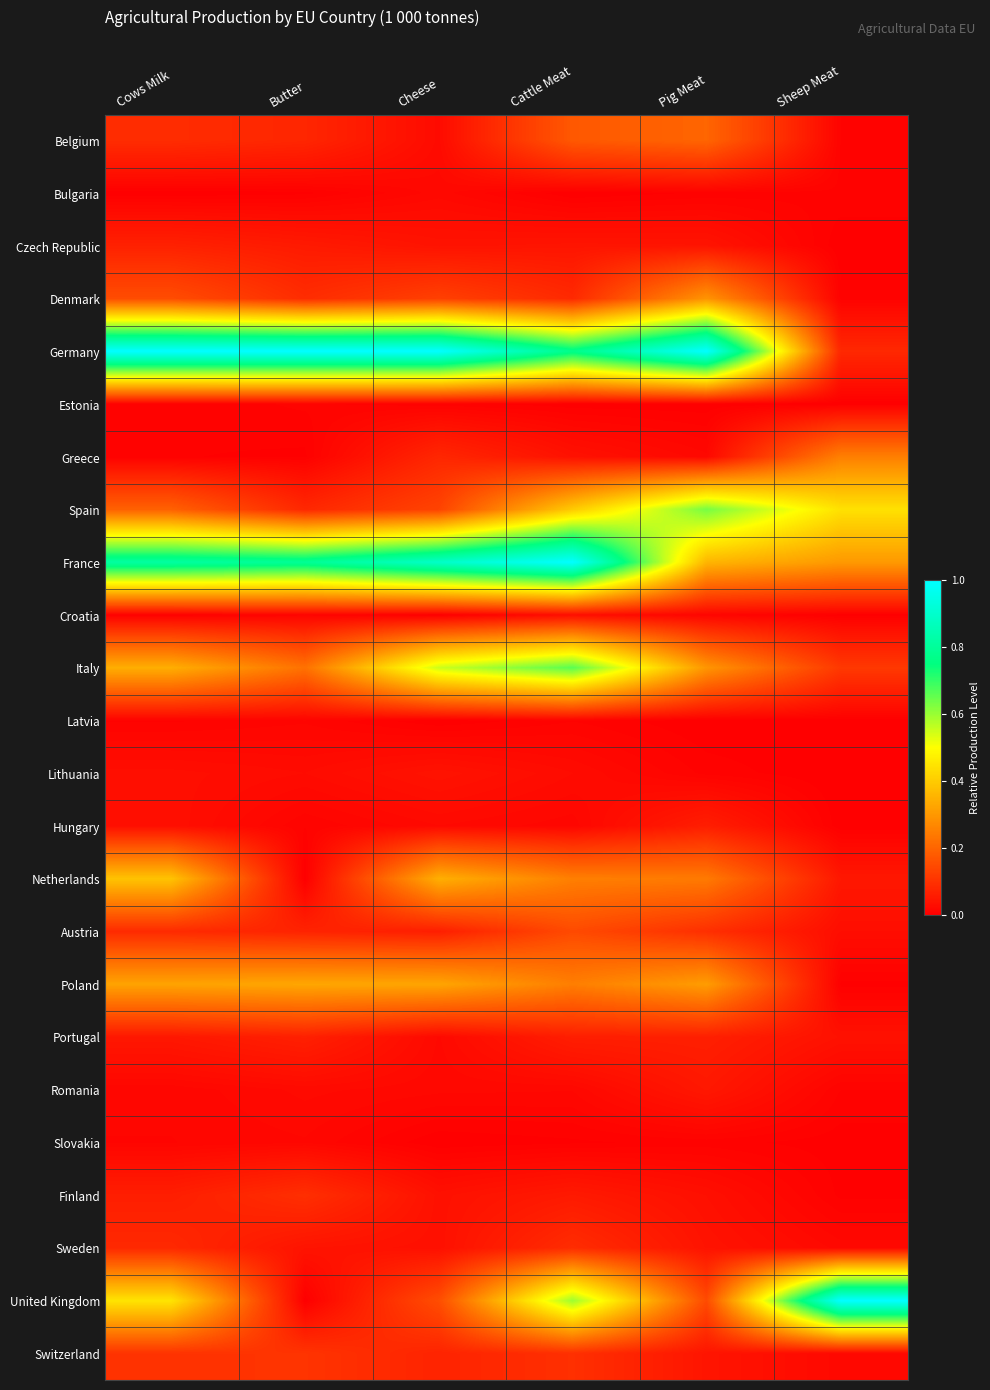

Reading right to left, transcribe all the data shown in this chart.

Belgium: Sheep Meat=0.0	Pig Meat=0.2	Cattle Meat=0.2	Cheese=0.0	Butter=0.1	Cows Milk=0.1
Bulgaria: Sheep Meat=0.0	Pig Meat=0.0	Cattle Meat=0.0	Cheese=0.0	Butter=0.0	Cows Milk=0.0
Czech Republic: Sheep Meat=0.0	Pig Meat=0.0	Cattle Meat=0.0	Cheese=0.0	Butter=0.1	Cows Milk=0.1
Denmark: Sheep Meat=0.0	Pig Meat=0.3	Cattle Meat=0.1	Cheese=0.1	Butter=0.1	Cows Milk=0.2
Germany: Sheep Meat=0.1	Pig Meat=1.0	Cattle Meat=0.8	Cheese=1.0	Butter=1.0	Cows Milk=1.0
Estonia: Sheep Meat=0.0	Pig Meat=0.0	Cattle Meat=0.0	Cheese=0.0	Butter=0.0	Cows Milk=0.0
Greece: Sheep Meat=0.3	Pig Meat=0.0	Cattle Meat=0.0	Cheese=0.1	Butter=0.0	Cows Milk=0.0
Spain: Sheep Meat=0.4	Pig Meat=0.6	Cattle Meat=0.4	Cheese=0.1	Butter=0.1	Cows Milk=0.2
France: Sheep Meat=0.3	Pig Meat=0.4	Cattle Meat=1.0	Cheese=0.9	Butter=0.8	Cows Milk=0.8
Croatia: Sheep Meat=0.0	Pig Meat=0.0	Cattle Meat=0.0	Cheese=0.0	Butter=0.0	Cows Milk=0.0
Italy: Sheep Meat=0.1	Pig Meat=0.3	Cattle Meat=0.7	Cheese=0.6	Butter=0.2	Cows Milk=0.3
Latvia: Sheep Meat=0.0	Pig Meat=0.0	Cattle Meat=0.0	Cheese=0.0	Butter=0.0	Cows Milk=0.0
Lithuania: Sheep Meat=0.0	Pig Meat=0.0	Cattle Meat=0.0	Cheese=0.0	Butter=0.0	Cows Milk=0.0
Hungary: Sheep Meat=0.0	Pig Meat=0.1	Cattle Meat=0.0	Cheese=0.0	Butter=0.0	Cows Milk=0.0
Netherlands: Sheep Meat=0.0	Pig Meat=0.2	Cattle Meat=0.3	Cheese=0.3	Butter=0.0	Cows Milk=0.4
Austria: Sheep Meat=0.0	Pig Meat=0.1	Cattle Meat=0.1	Cheese=0.1	Butter=0.1	Cows Milk=0.1
Poland: Sheep Meat=0.0	Pig Meat=0.3	Cattle Meat=0.2	Cheese=0.3	Butter=0.3	Cows Milk=0.3
Portugal: Sheep Meat=0.0	Pig Meat=0.1	Cattle Meat=0.1	Cheese=0.0	Butter=0.1	Cows Milk=0.0
Romania: Sheep Meat=0.0	Pig Meat=0.0	Cattle Meat=0.0	Cheese=0.0	Butter=0.0	Cows Milk=0.0
Slovakia: Sheep Meat=0.0	Pig Meat=0.0	Cattle Meat=0.0	Cheese=0.0	Butter=0.0	Cows Milk=0.0
Finland: Sheep Meat=0.0	Pig Meat=0.0	Cattle Meat=0.1	Cheese=0.0	Butter=0.1	Cows Milk=0.1
Sweden: Sheep Meat=0.0	Pig Meat=0.0	Cattle Meat=0.1	Cheese=0.0	Butter=0.0	Cows Milk=0.1
United Kingdom: Sheep Meat=1.0	Pig Meat=0.1	Cattle Meat=0.6	Cheese=0.2	Butter=0.0	Cows Milk=0.4
Switzerland: Sheep Meat=0.0	Pig Meat=0.0	Cattle Meat=0.1	Cheese=0.1	Butter=0.1	Cows Milk=0.1